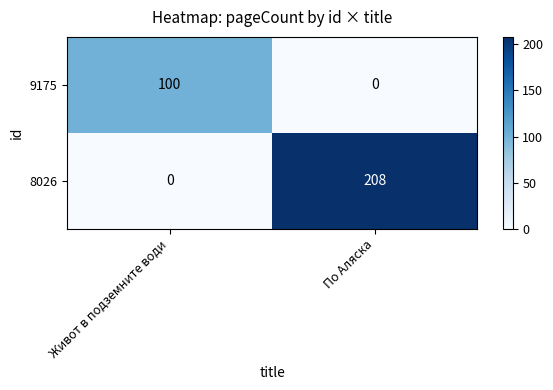

Which label corresponds to the largest value in the chart?

По Аляска